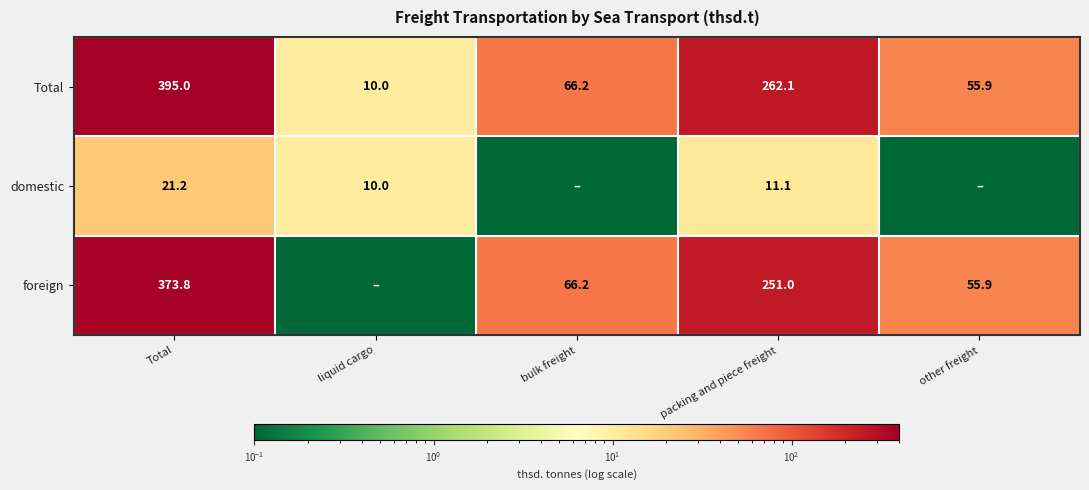

At Total, list the series in order from largest to smallest.

Total, foreign, domestic